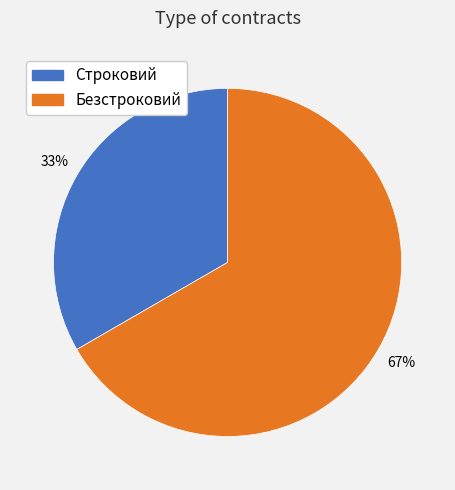

Which has a higher value, Строковий or Безстроковий?

Безстроковий